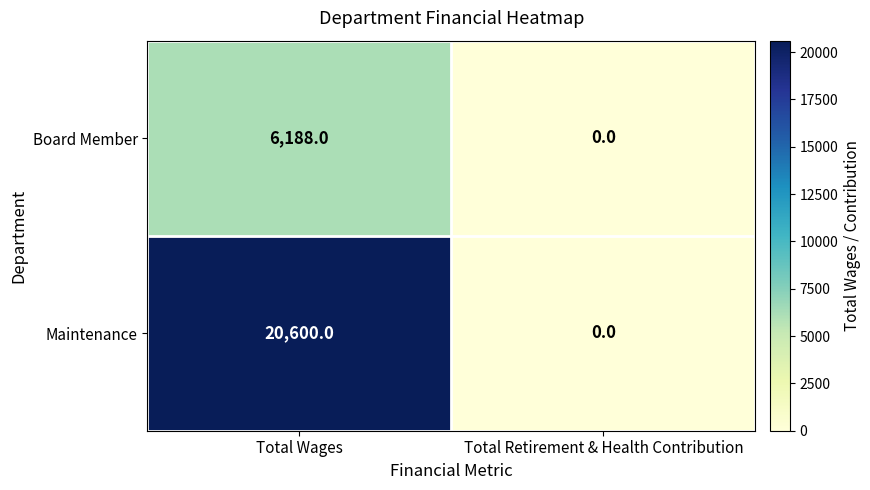

Which series has the largest range (max minus min)?

Maintenance